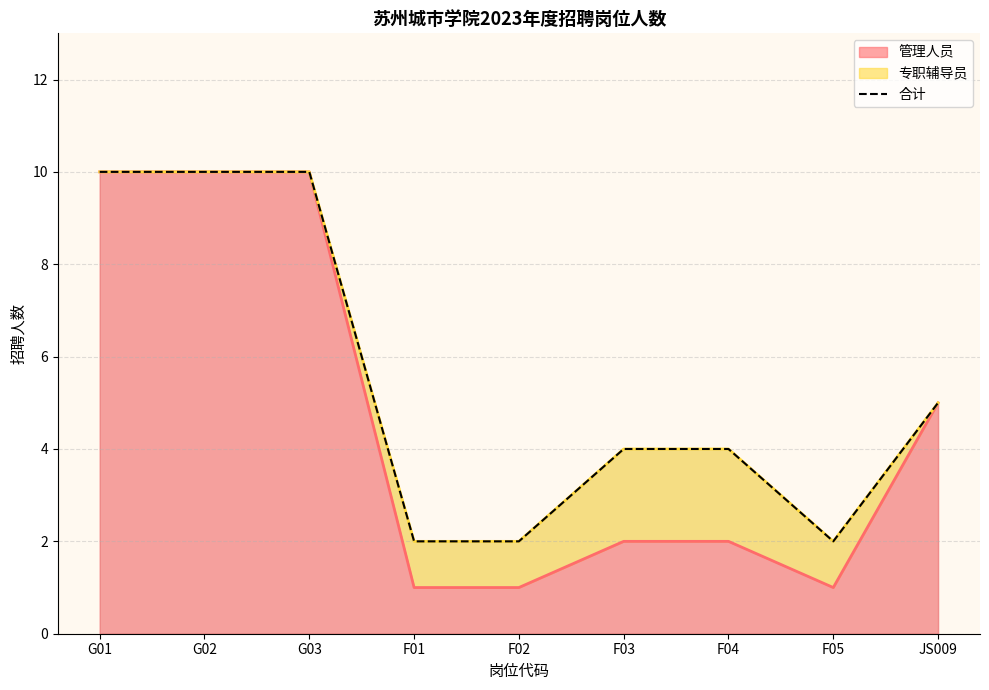

What is the value of the 5th point from the left?

2